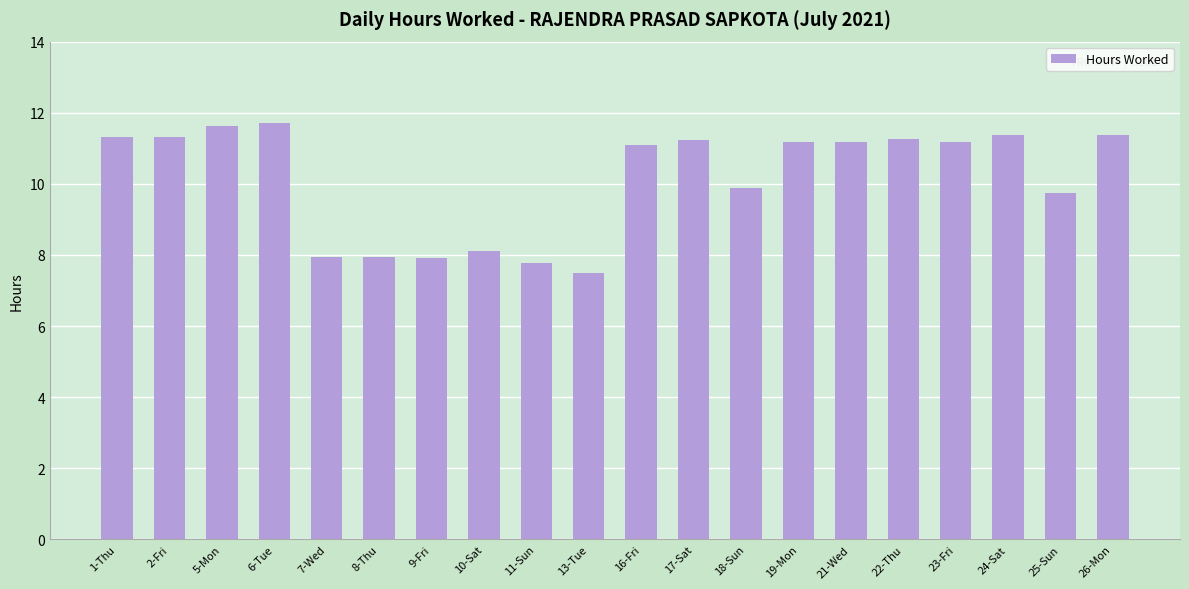

At which category does the chart reach its minimum across all series?

13-Tue